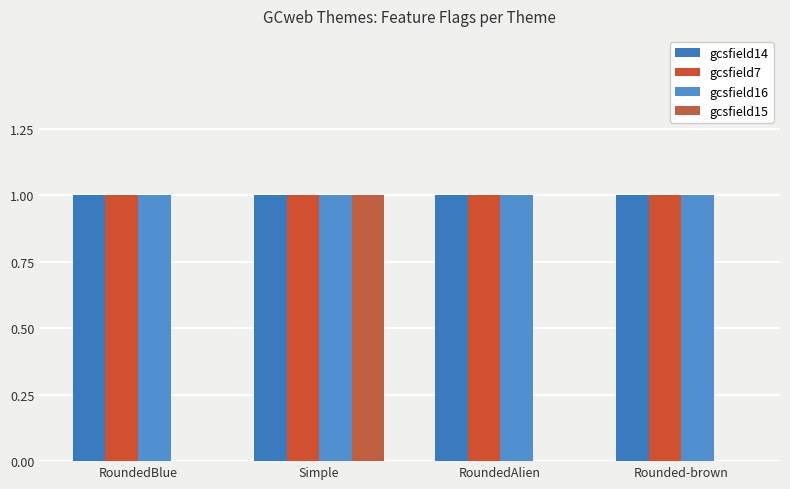

Count the number of data series in this chart.

4